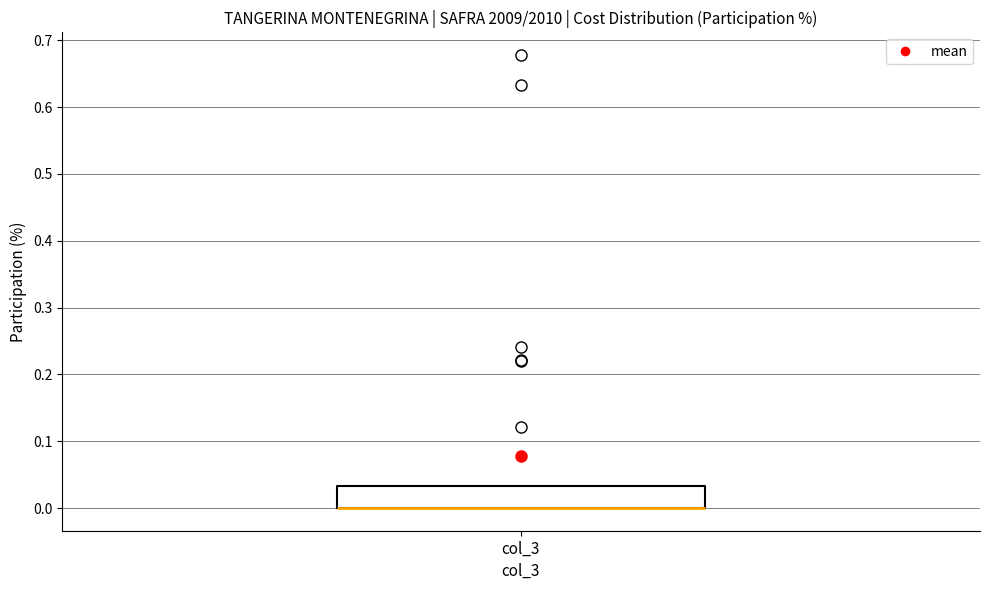

Transcribe this box plot: give where the median line is, the range the box spans, and where the two whiskers end, as read against the y-axis. The values are not printed on the chart, so give them approximately, as read against the axis.

median 0.00 (drawn on the box's lower edge), box 0.00 to 0.03, whiskers 0.00 to 0.03